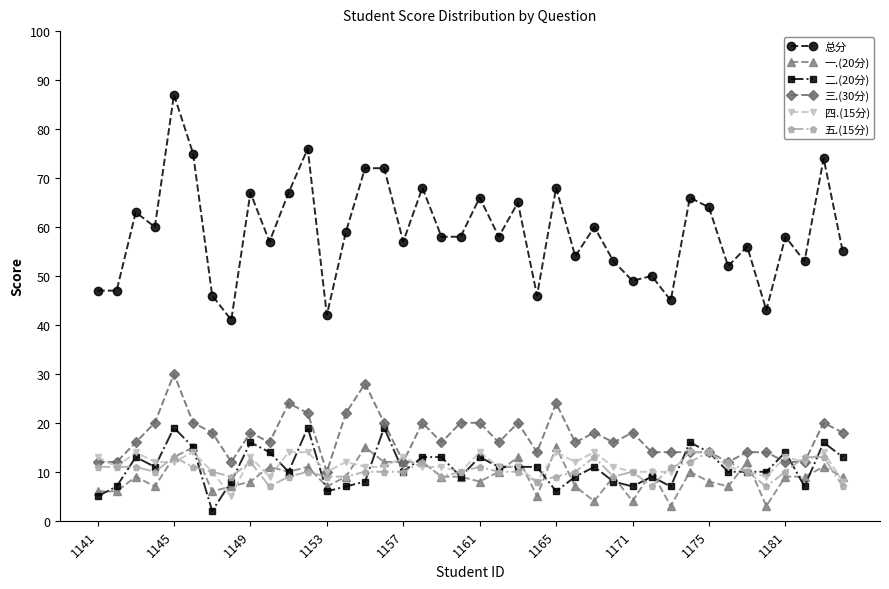

At how many categories does at least one series exceed 73?

4